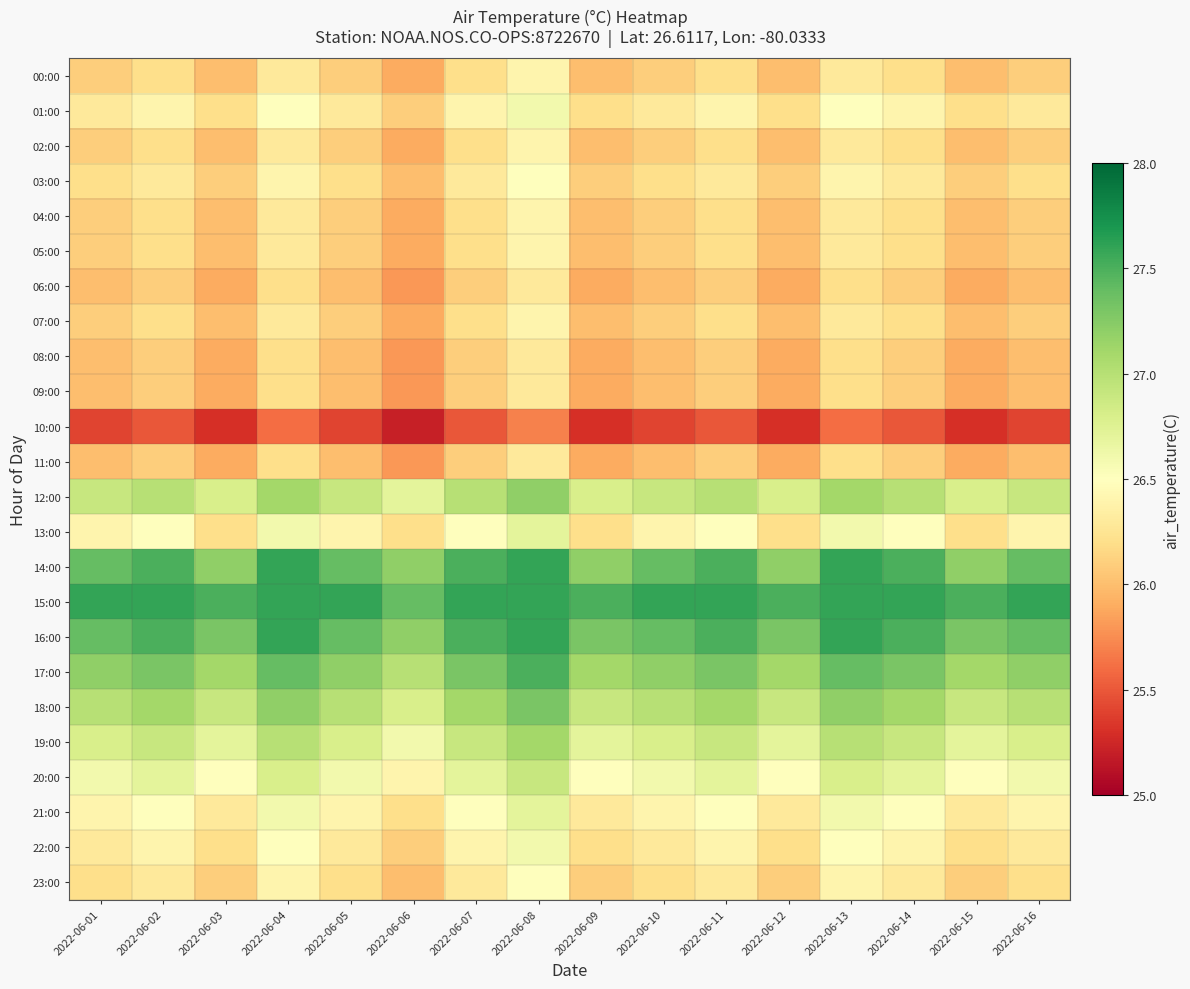

What is the spread (max minus min) of values at 2022-06-03?

2.2